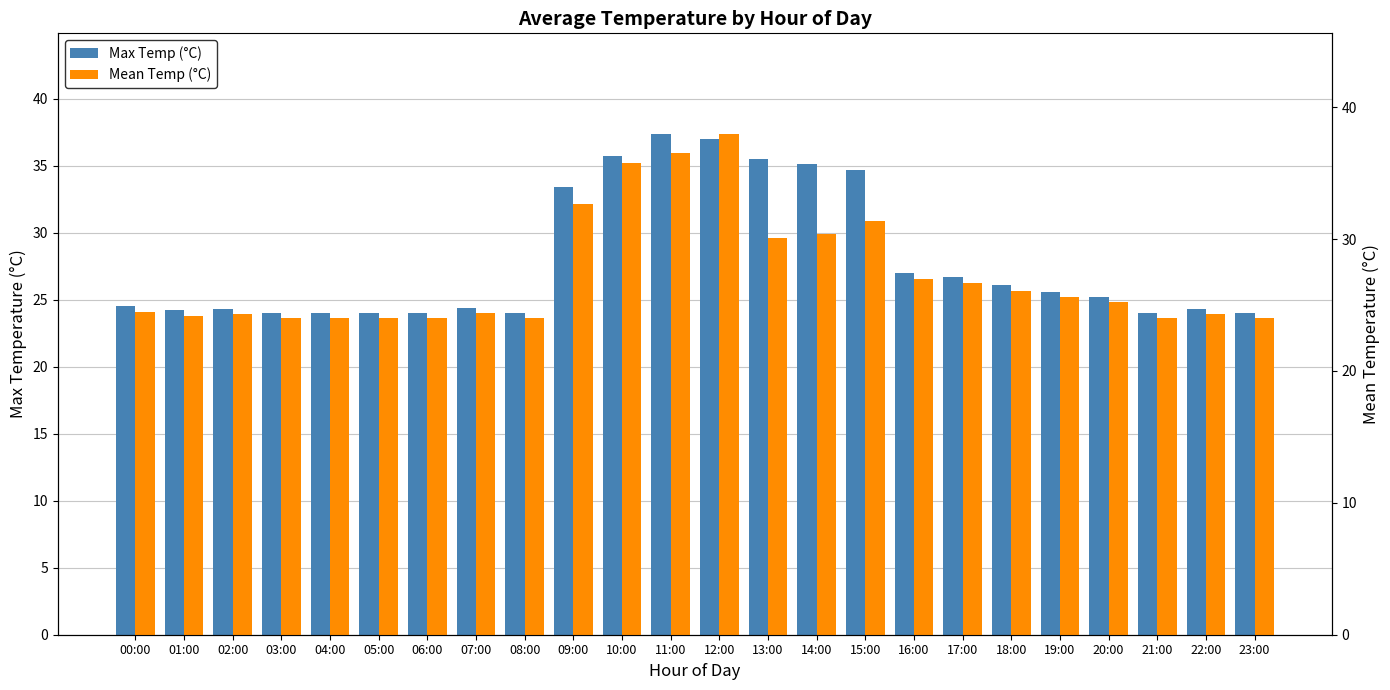

The value of Max Temp (°C) at 22:00 is 11.1. True or false?

False